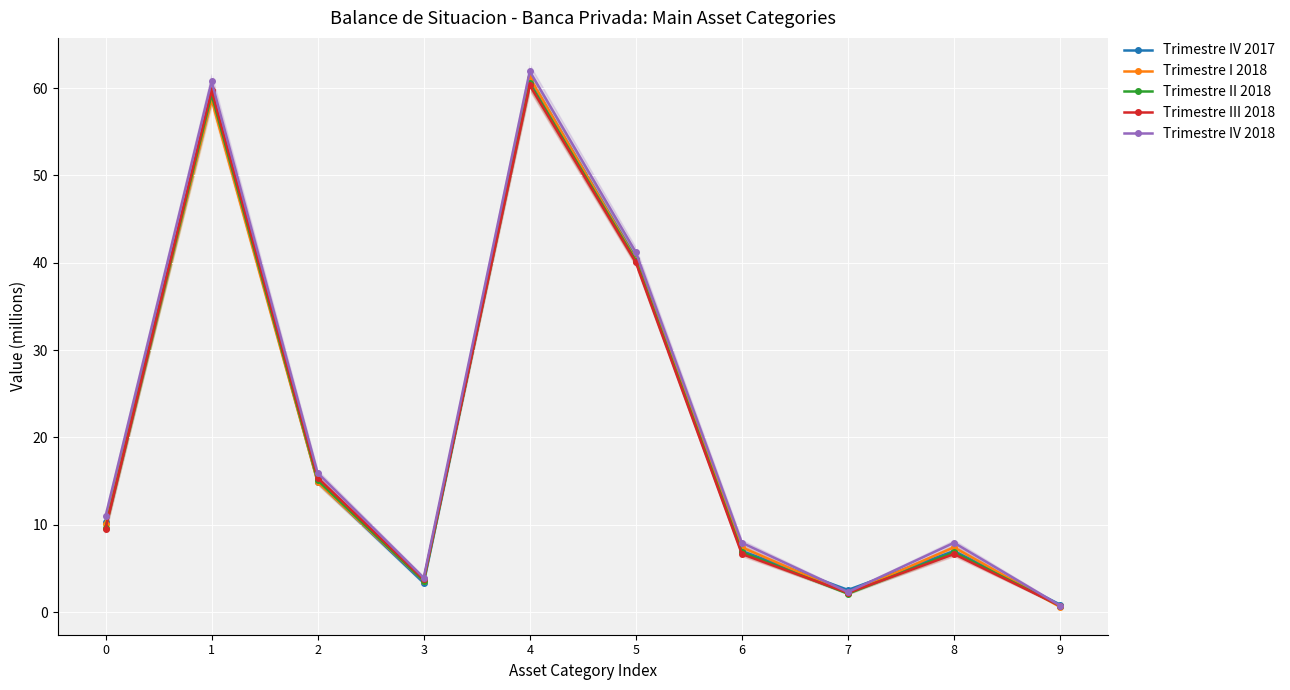

How many interior local peaks does the Trimestre II 2018 series have?

3